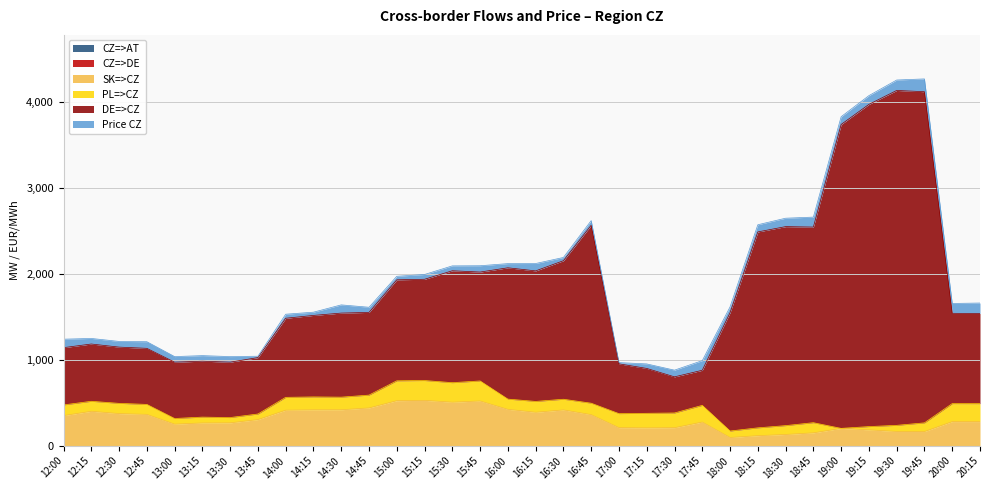

At 19:15, list the series in order from largest to smallest.

DE=>CZ, SK=>CZ, Price CZ, PL=>CZ, CZ=>AT, CZ=>DE